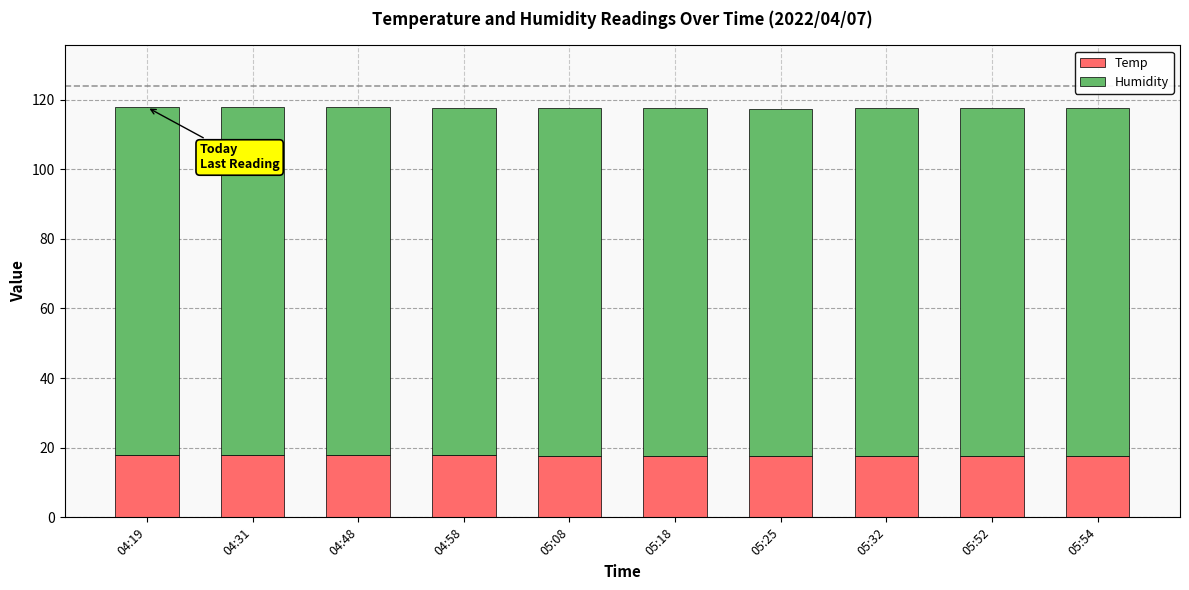

What is the total value across all series at 05:08?

117.6